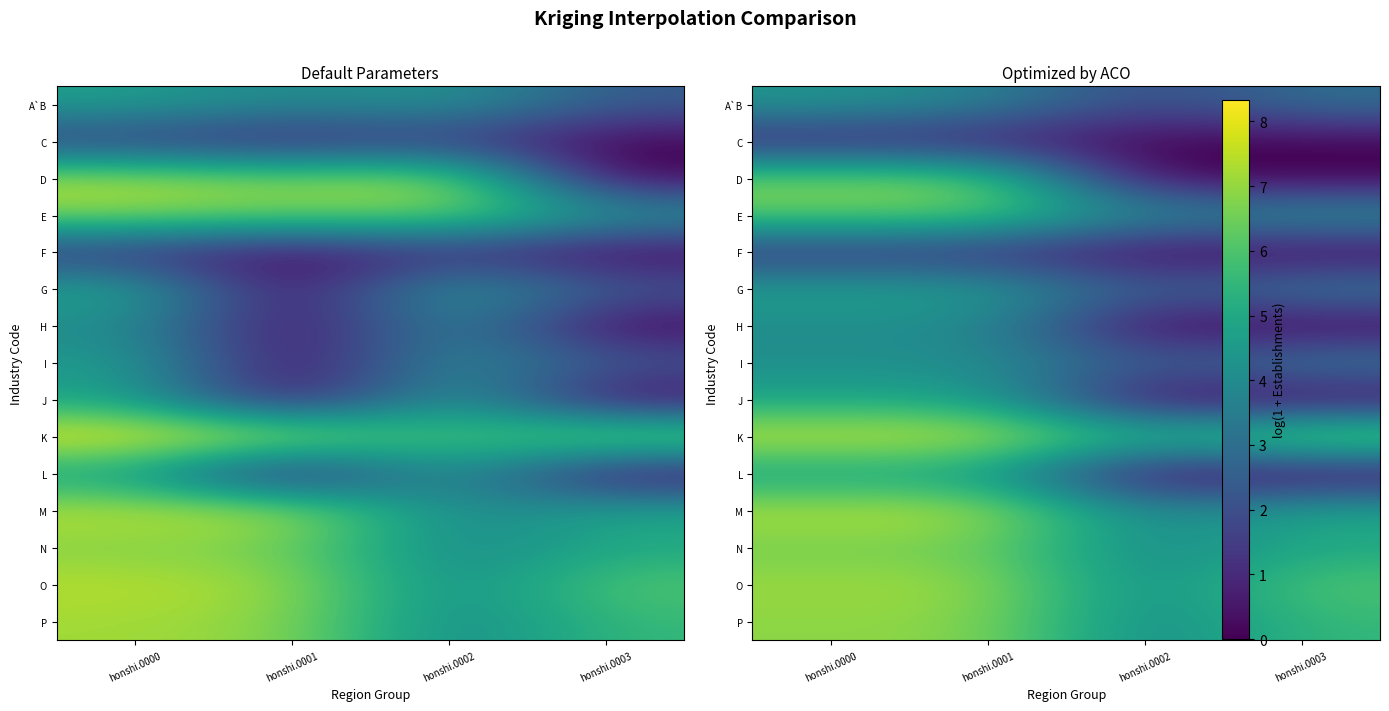

Rank the series at honshi.0003 from highest to lowest value.

K, O, P, M, N, E, G, I, A`B, C, D, F, H, J, L